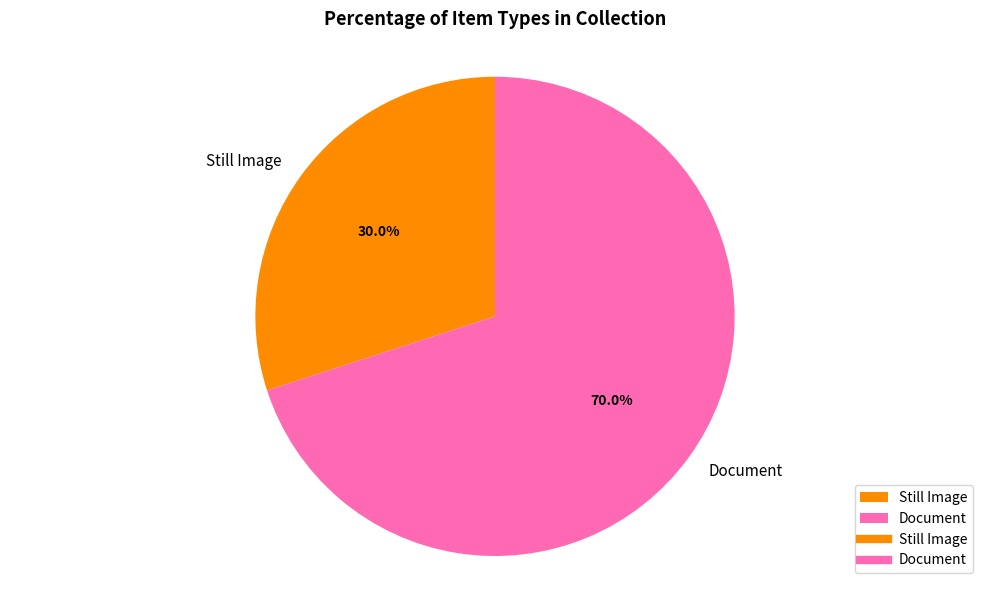

Is it true that Document is 6% of the pie?

False